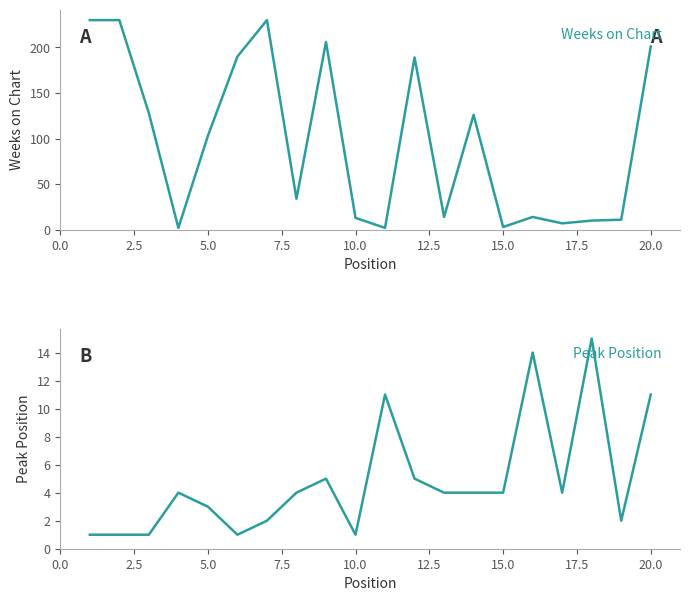

Where is Peak Position nearest to the value 8?

20.0